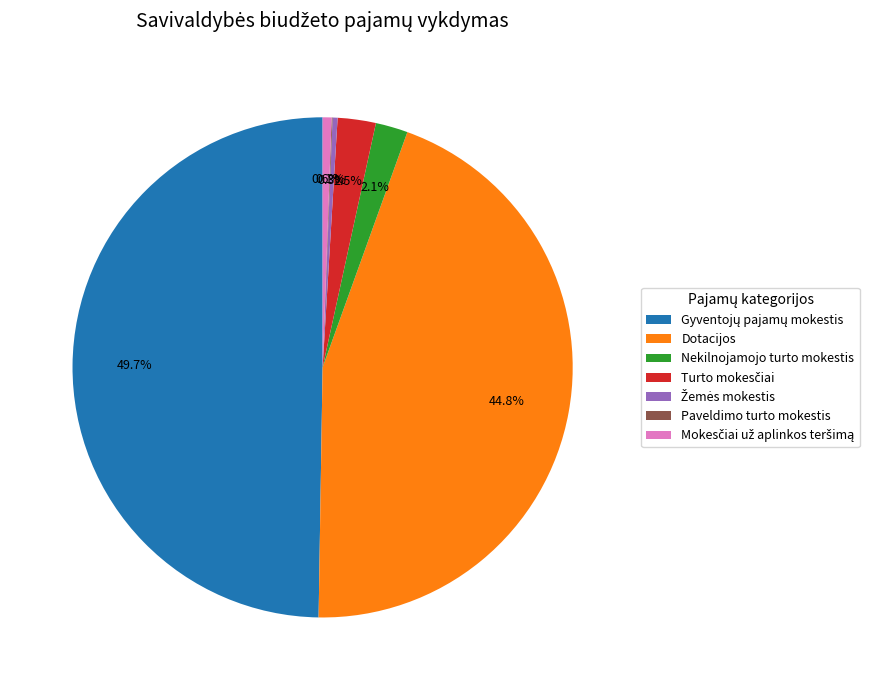

Does Nekilnojamojo turto mokestis account for over 50% of the chart?

No